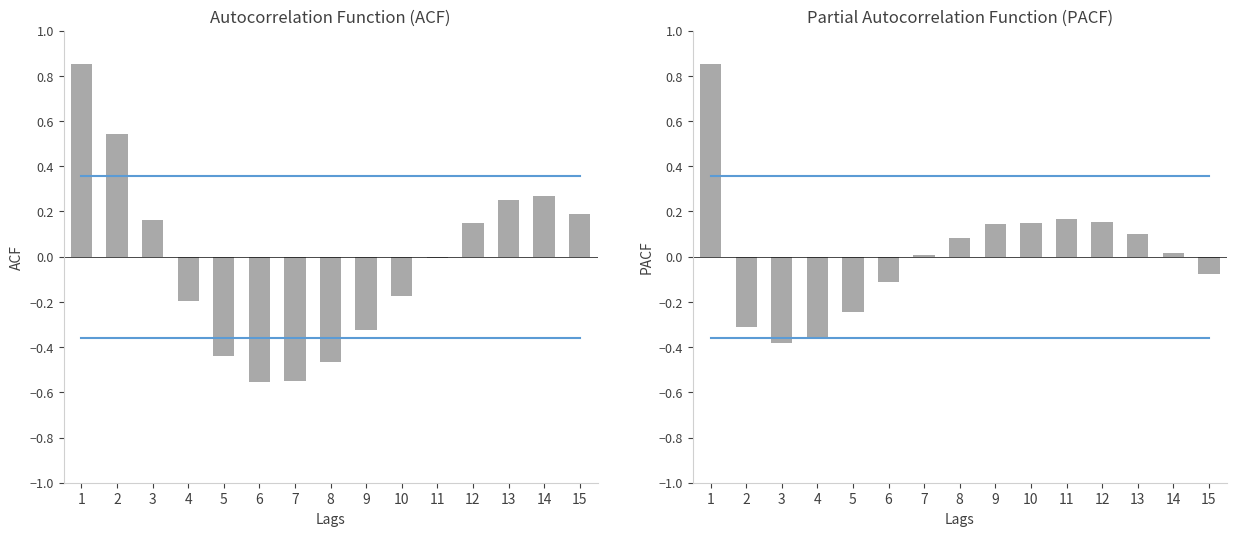

Which series has the widest spread of values?

ACF